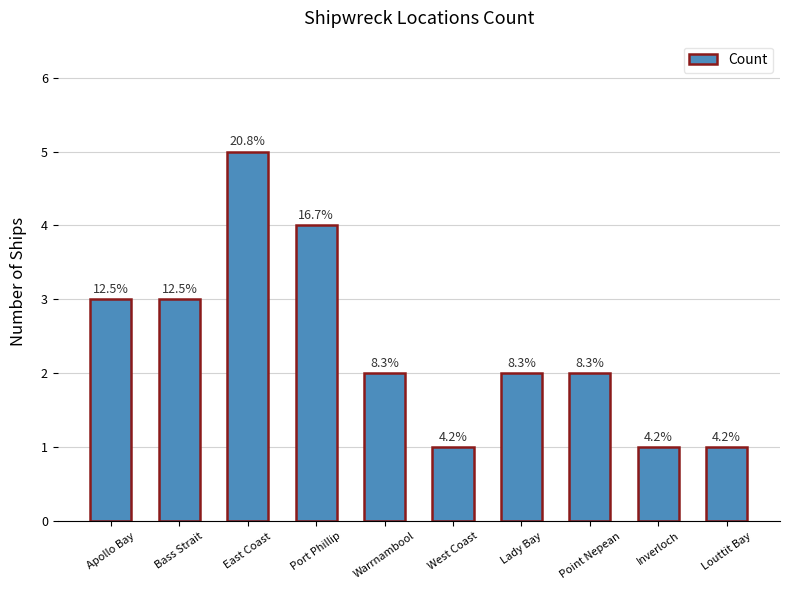

List the labels in order of value, largest first.

East Coast, Port Phillip, Apollo Bay, Bass Strait, Warrnambool, Lady Bay, Point Nepean, West Coast, Inverloch, Louttit Bay